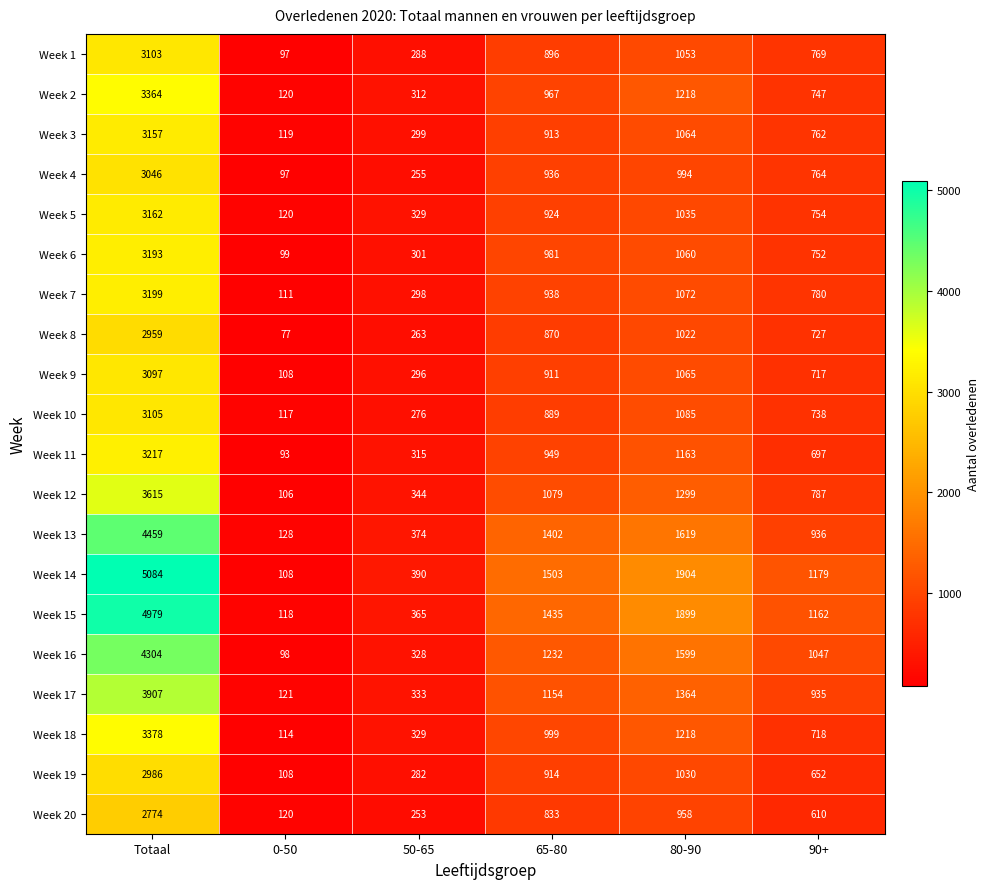

What is the sum of the Week 1 values at 90+ and 65-80?

1665